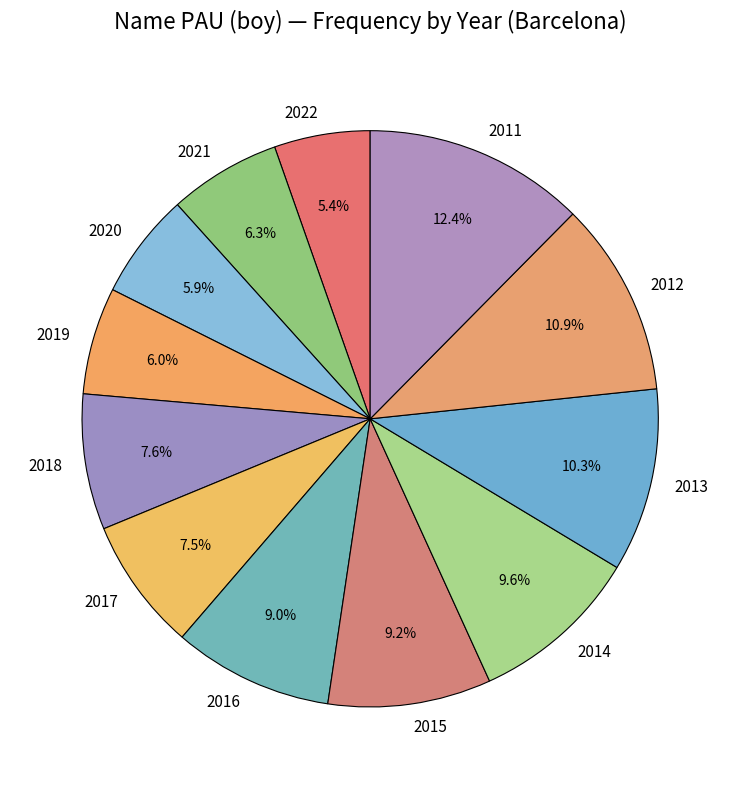

To the nearest percent, what is the difference between the 2016 and 2020 slice percentages?

3%